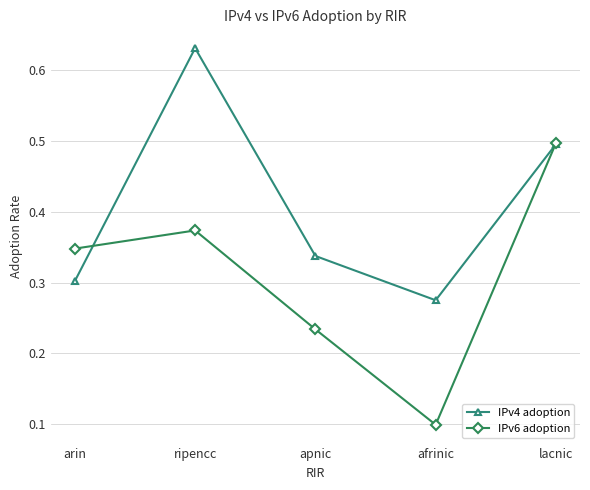

How many interior local peaks does the IPv6 adoption series have?

1